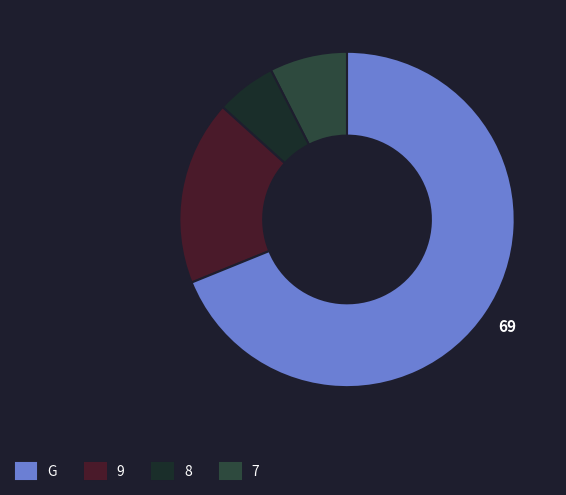

Which category accounts for the majority?

G